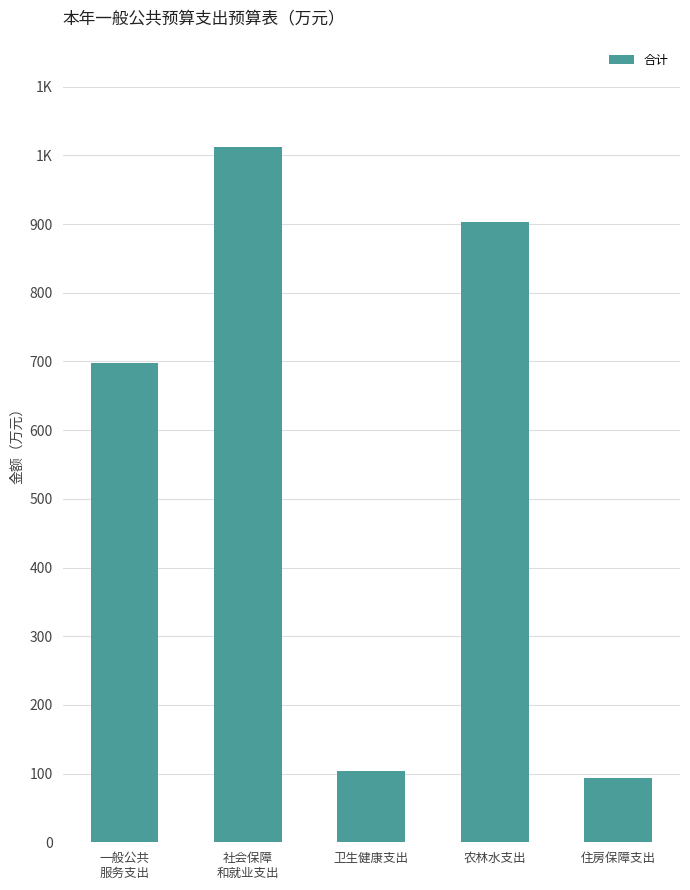

Are the bars horizontal?

No